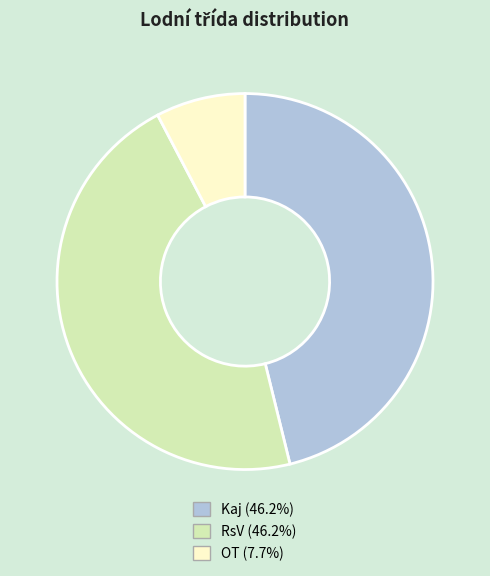

Do OT (7.7%) and Kaj (46.2%) together represent more than half of the pie?

Yes